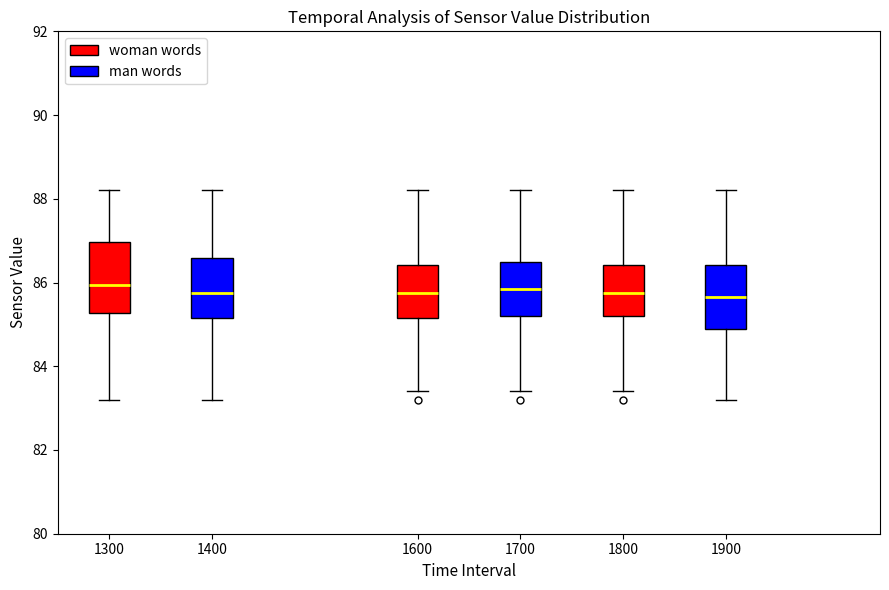

Where is the upper edge of the box at x = 1600 on the y-axis? The values are not printed on the chart, so give them approximately, as read against the axis.

86.4